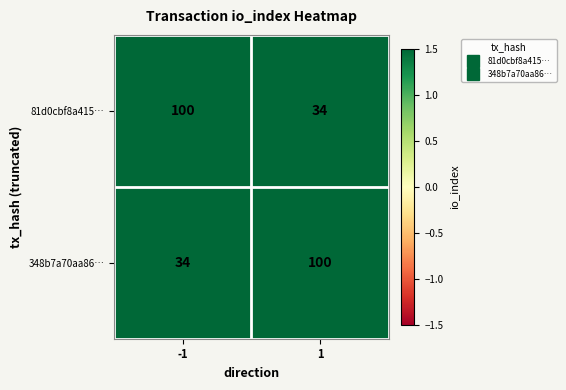

Count the number of data series in this chart.

2